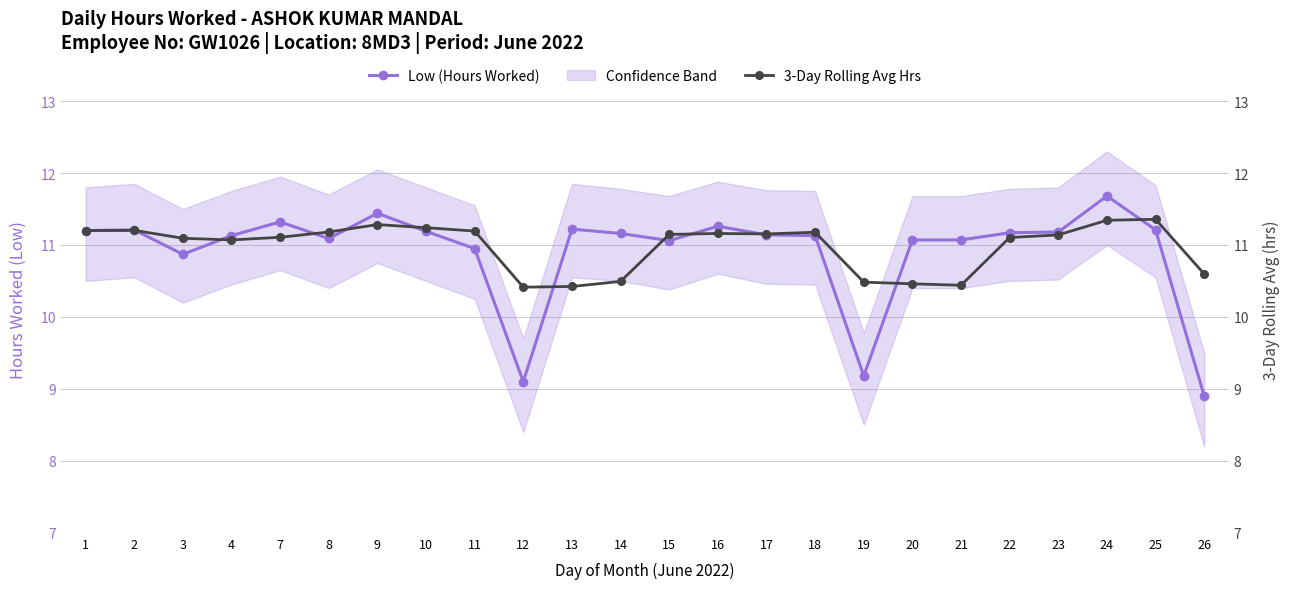

True or false: Low (Hours Worked) has a value of 18.1 at 21.

False